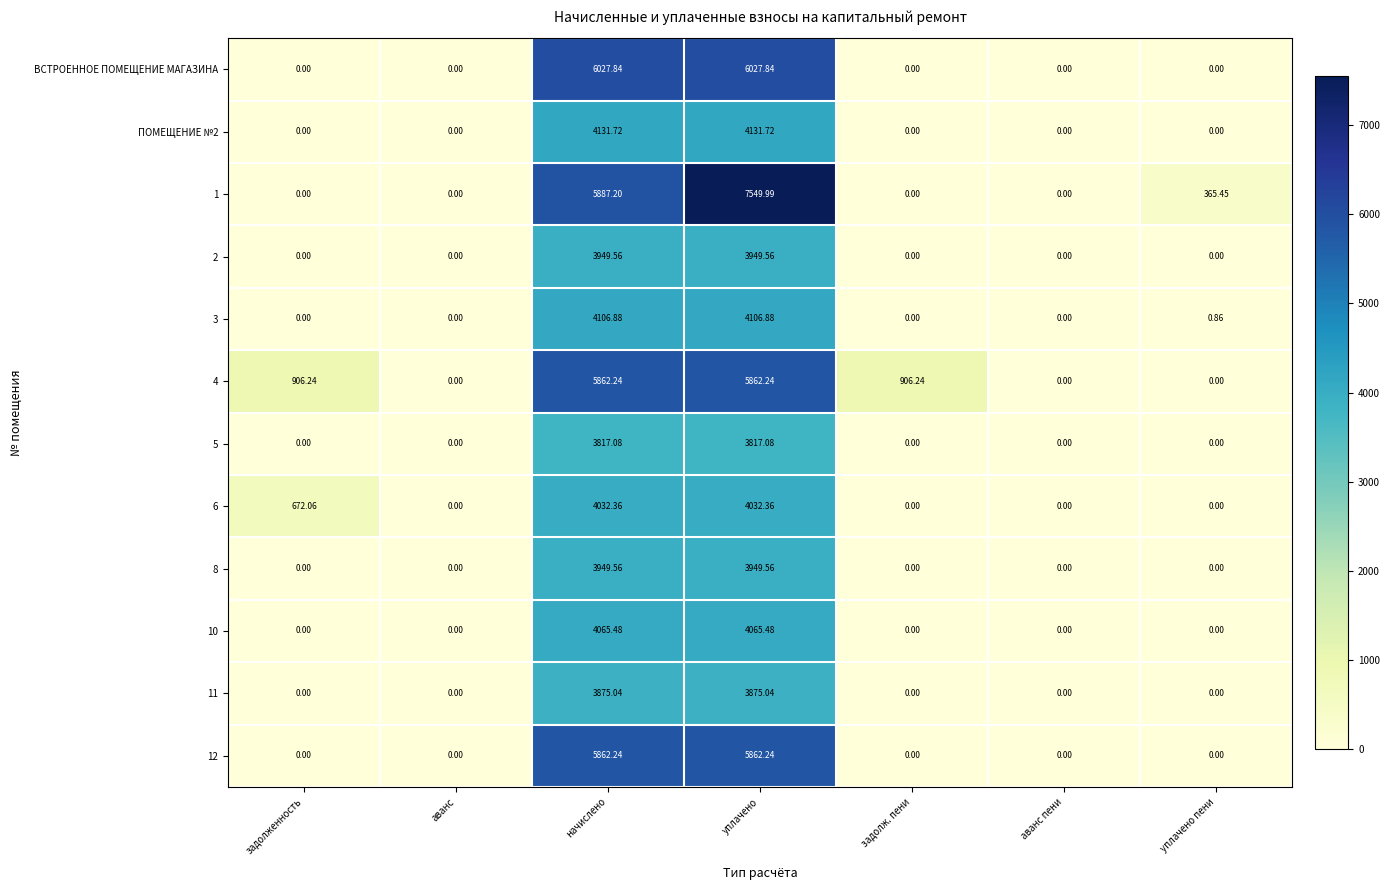

Which label corresponds to the largest value in the chart?

уплачено